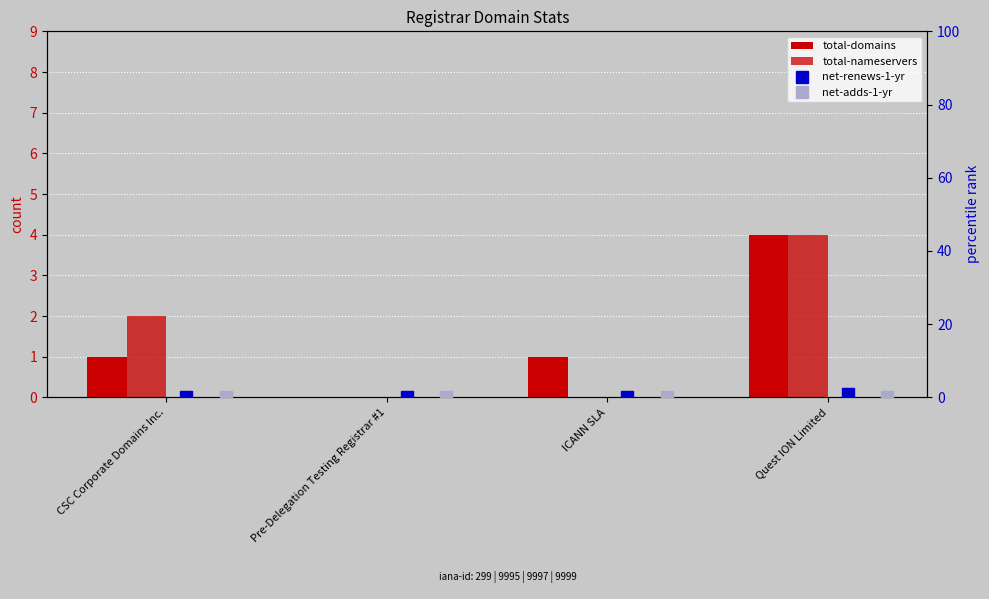

What is the sum of all total-nameservers values?

6